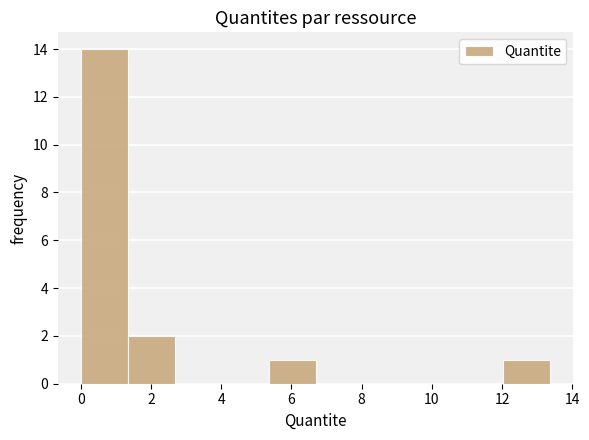

Which range on the x-axis has the tallest bar?

0.0 to 1.4